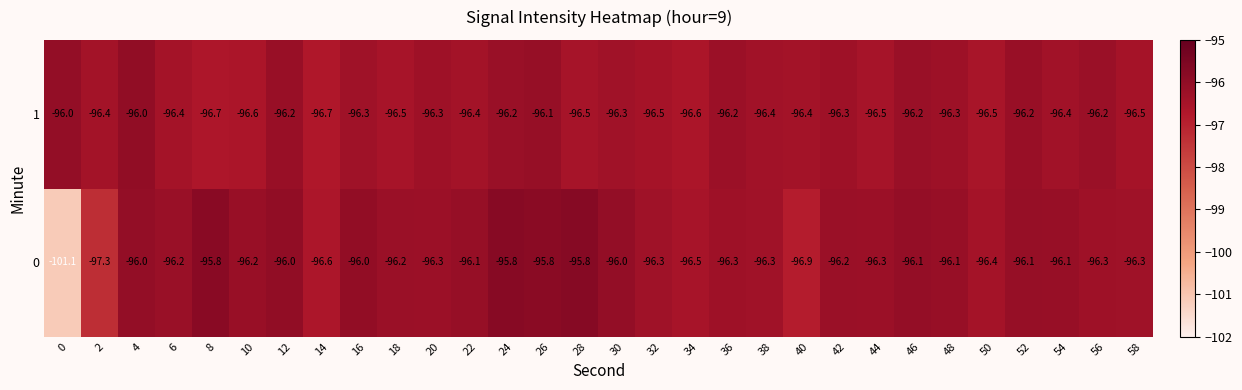

True or false: 0 has a value of -159.7 at 4.

False